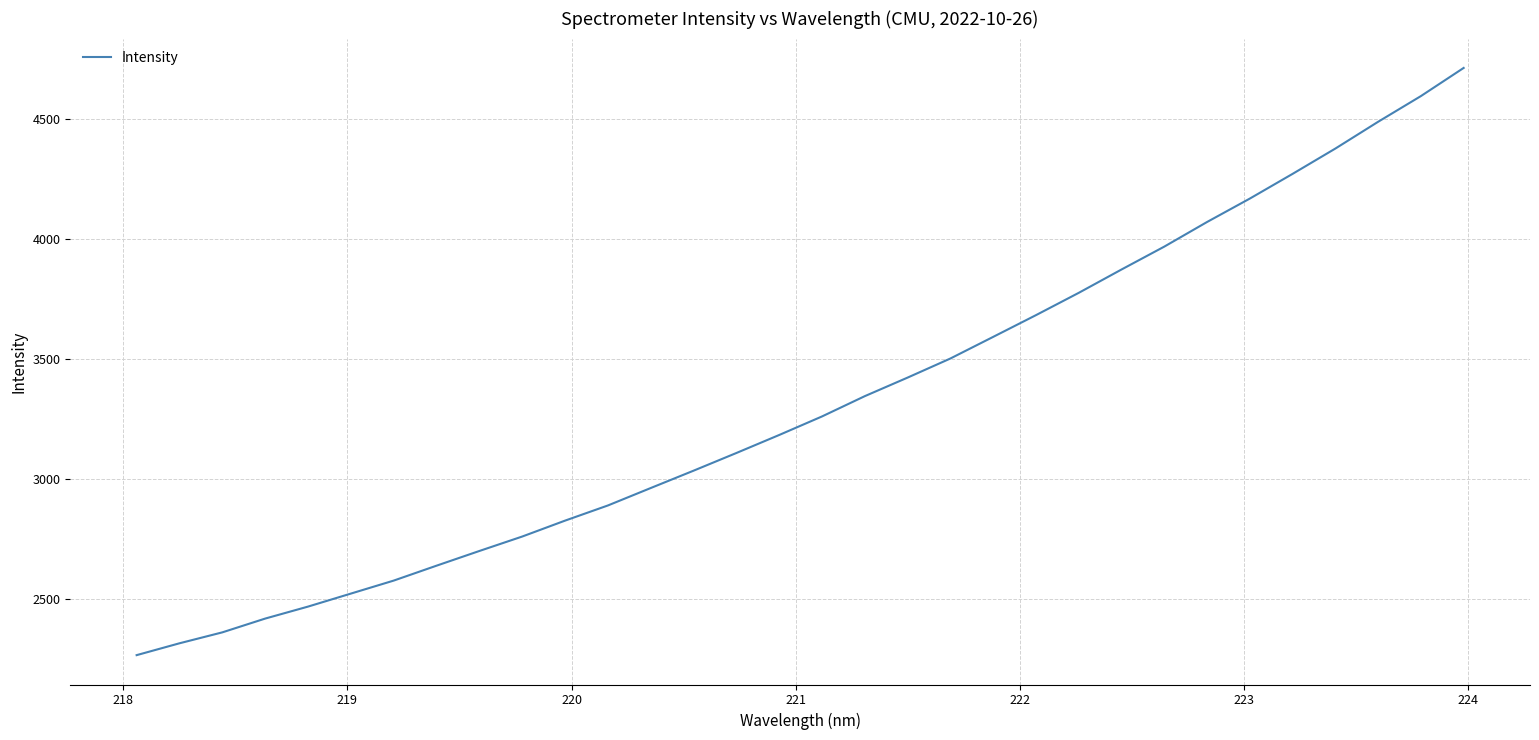

True or false: there are more than 0 points higher than both neighbors.

False